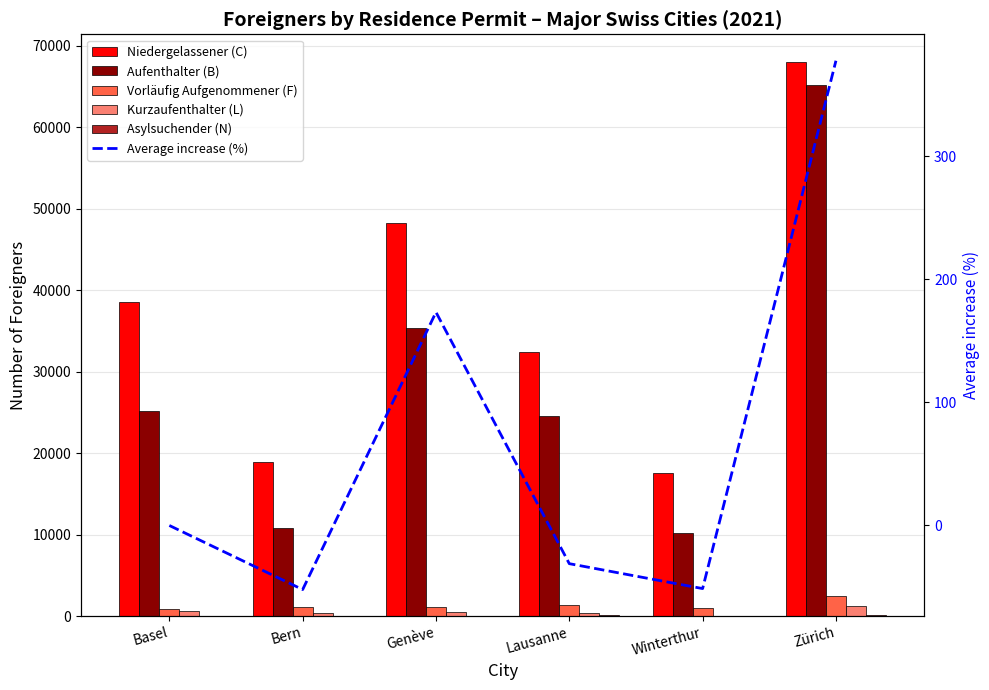

Are the bars grouped side by side (vs. stacked)?

Yes